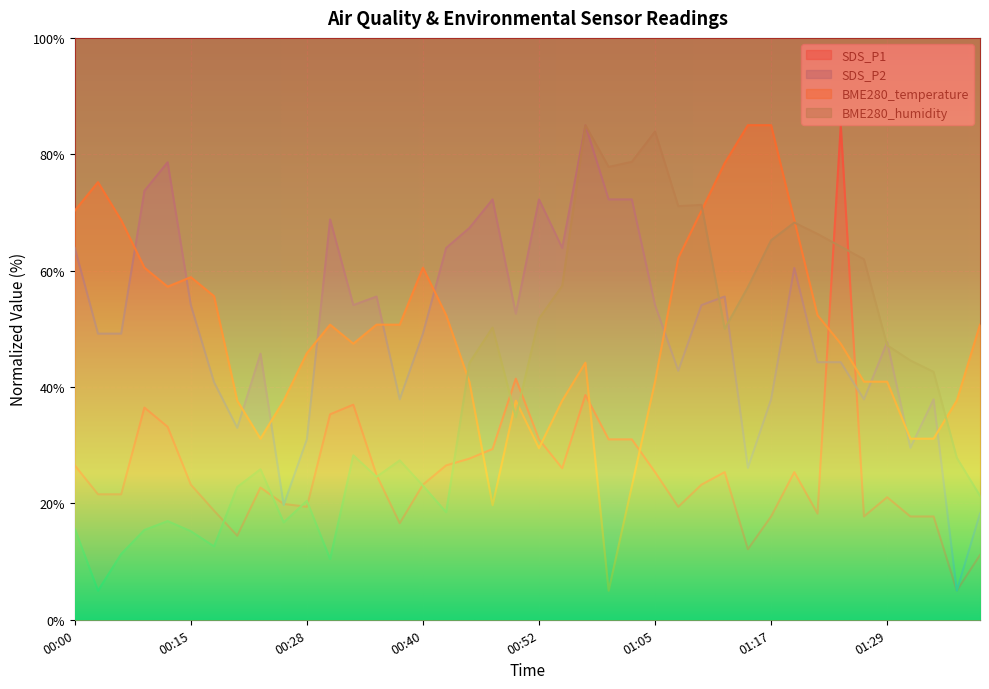

What is the maximum value for SDS_P1?

85.0